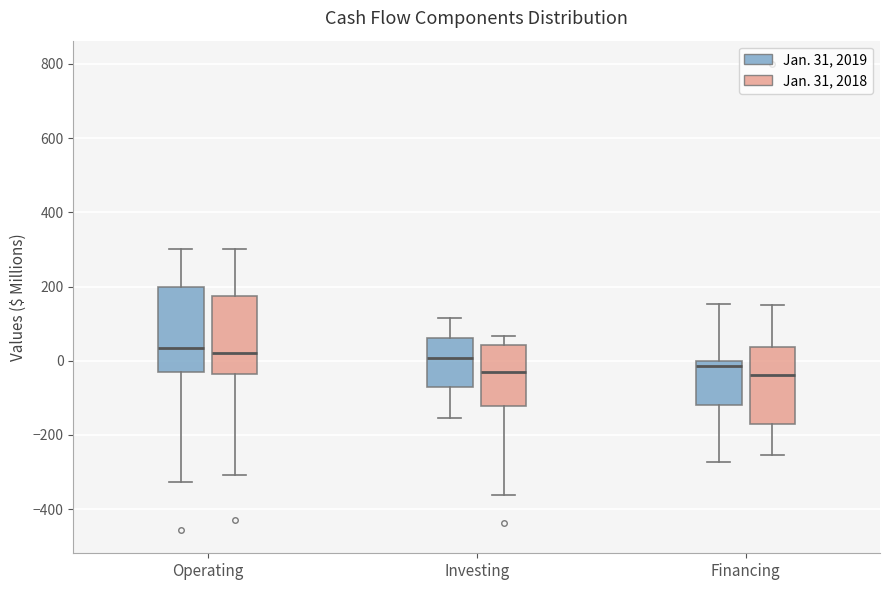

Where is the upper edge of the box for Operating (Jan. 31, 2019) on the y-axis? The values are not printed on the chart, so give them approximately, as read against the axis.

200